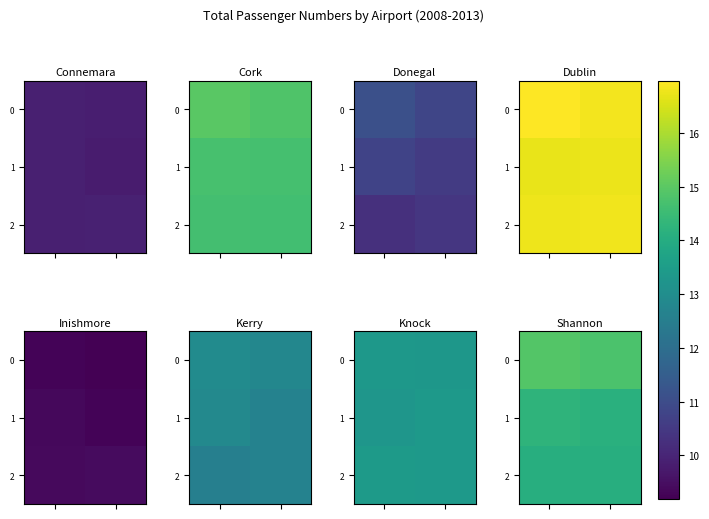

What is the highest value of the 2 series?

14.1